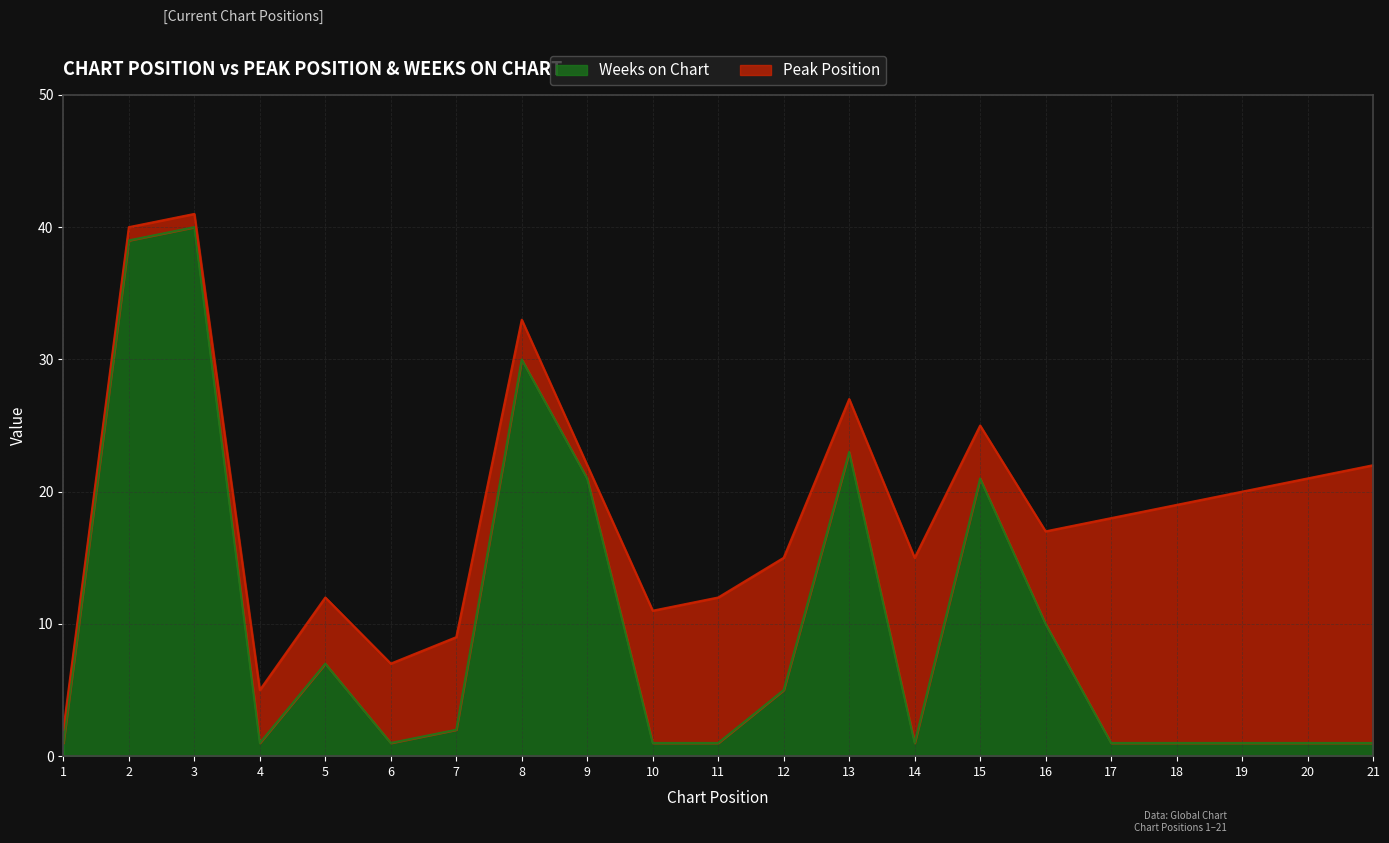

Reading left to right, transcribe all the data shown in this chart.

1	39	40	1	7	1	2	30	21	1	1	5	23	1	21	10	1	1	1	1	1